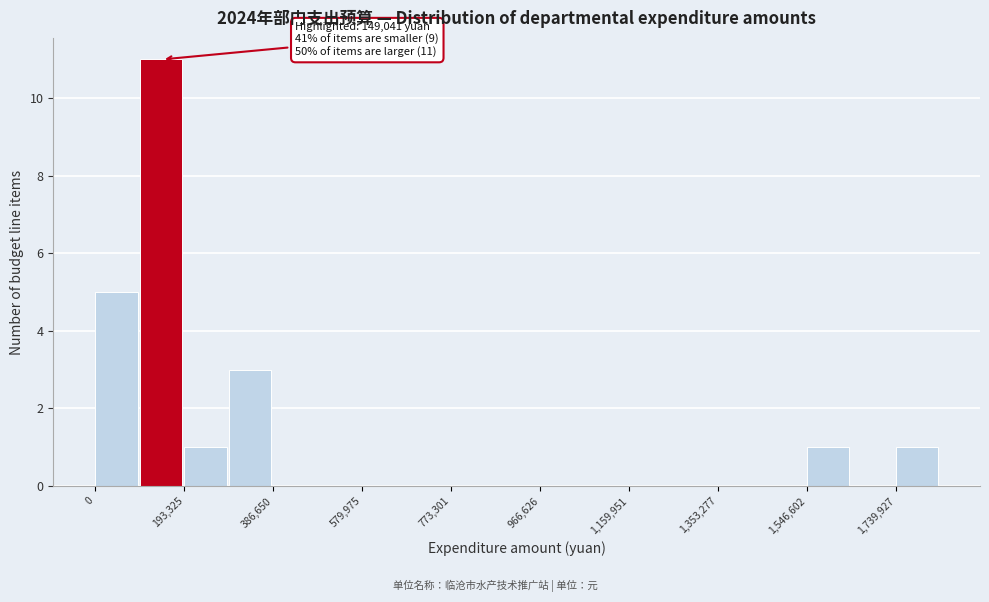

Which range on the x-axis has the tallest bar?

100000 to 200000